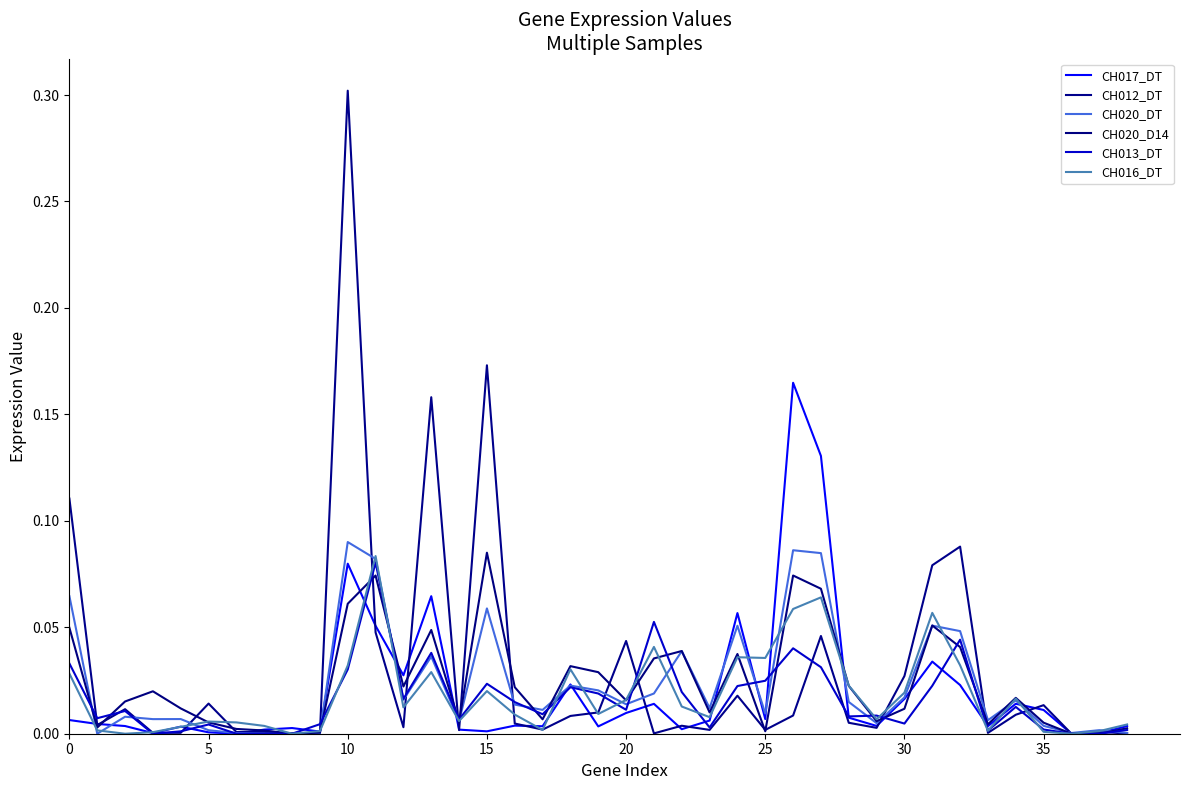

Is this an area chart (filled region under the line)?

No